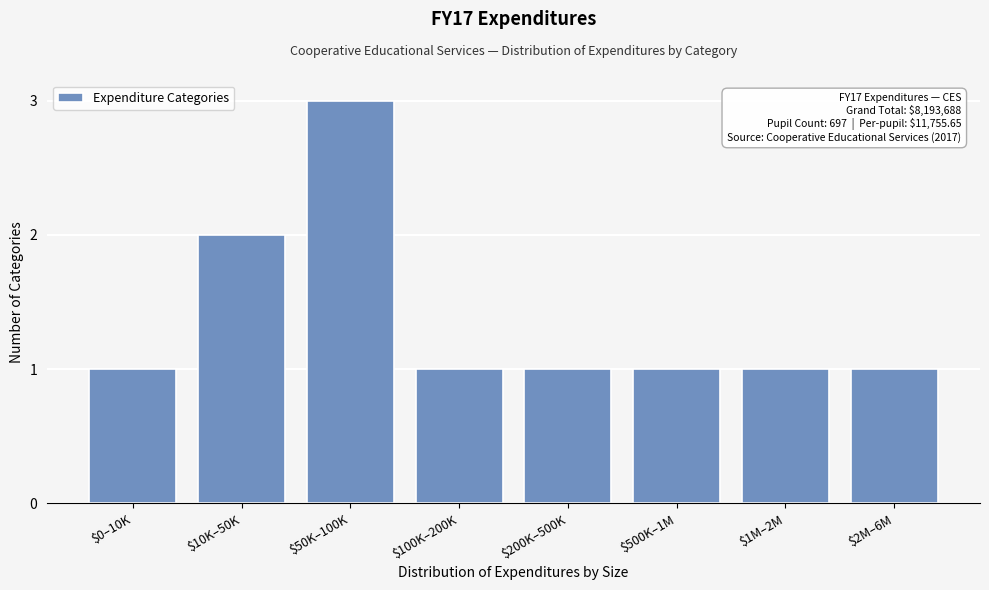

Reading right to left, transcribe all the data shown in this chart.

1	1	1	1	1	3	2	1